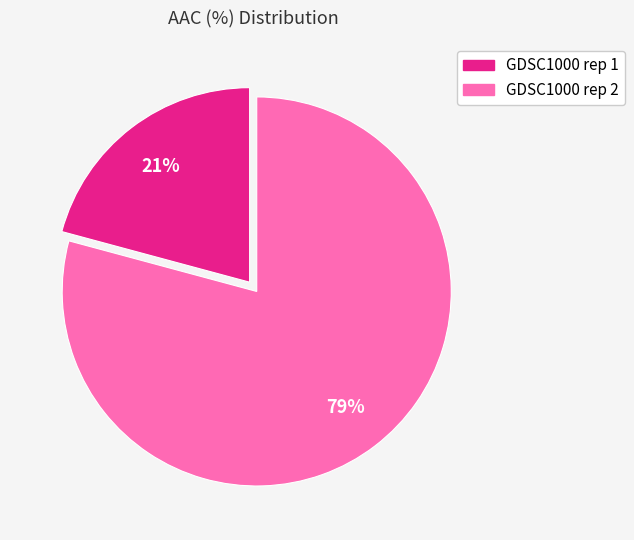

Does GDSC1000 rep 1 represent more than half of the total?

No